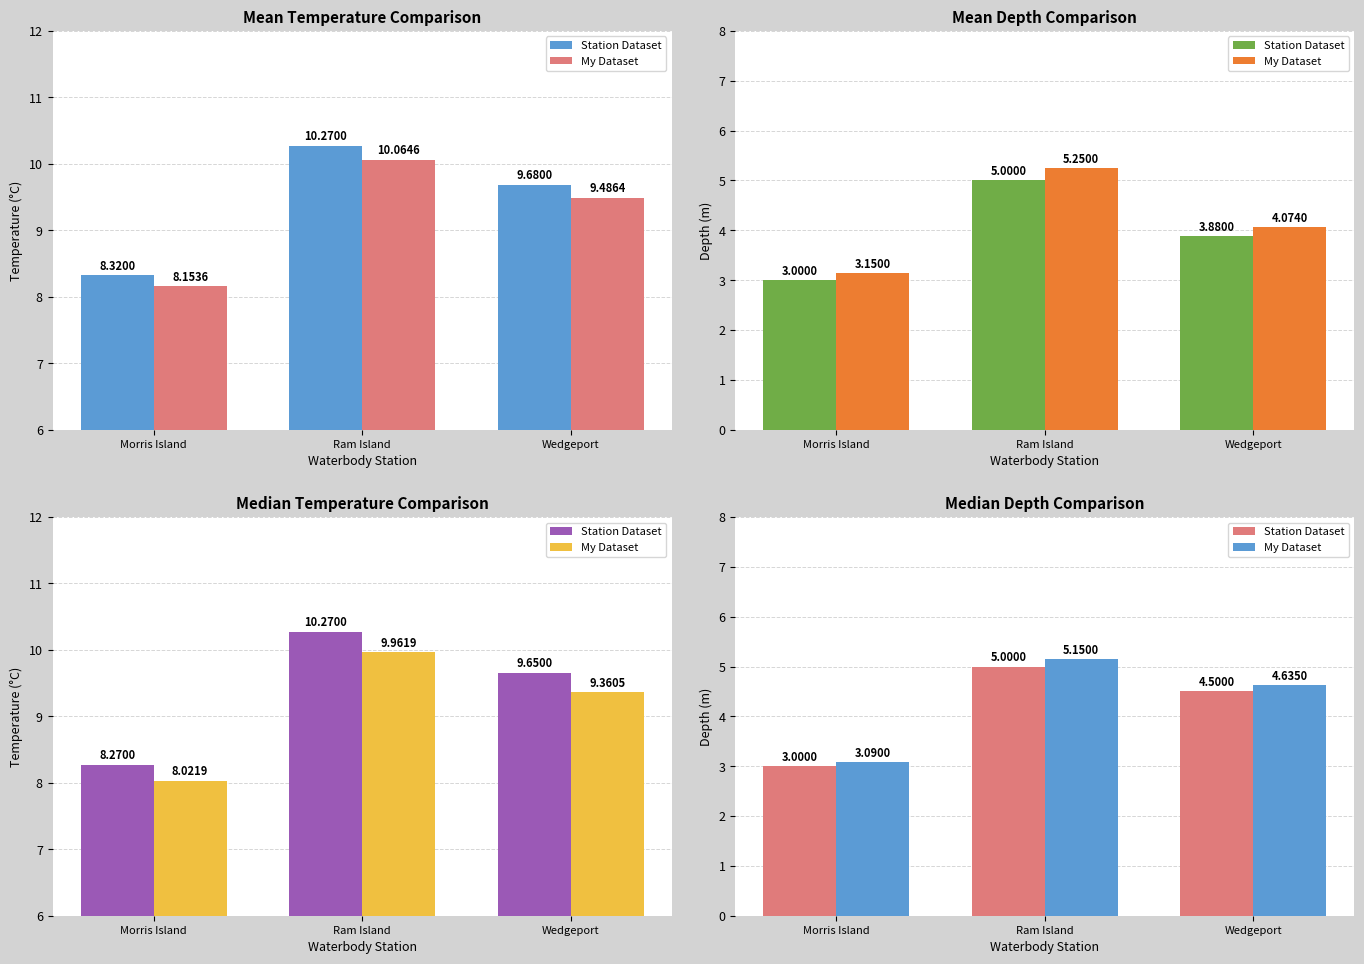

List the series in order of their peak value, lowest first.

Station Dataset, My Dataset, Morris/Ram/Wedge Dataset